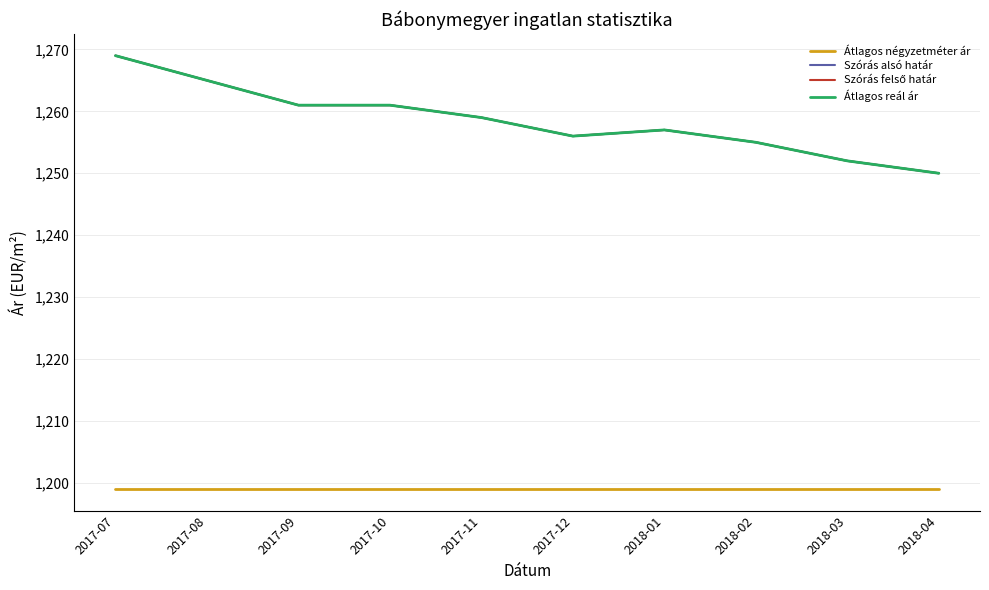

Which has a higher value, 2017-10 or 2017-08?

2017-10